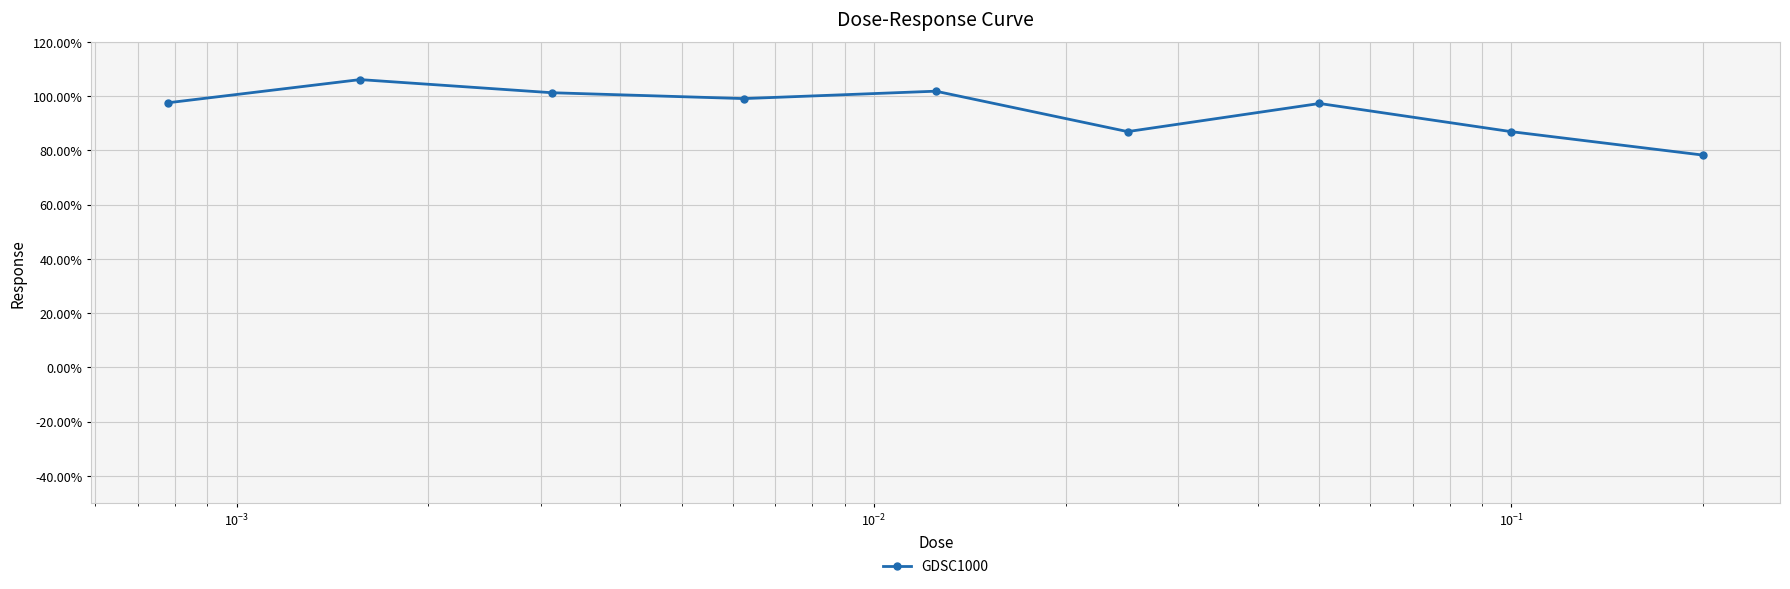

What is the smallest value displayed?

78.2